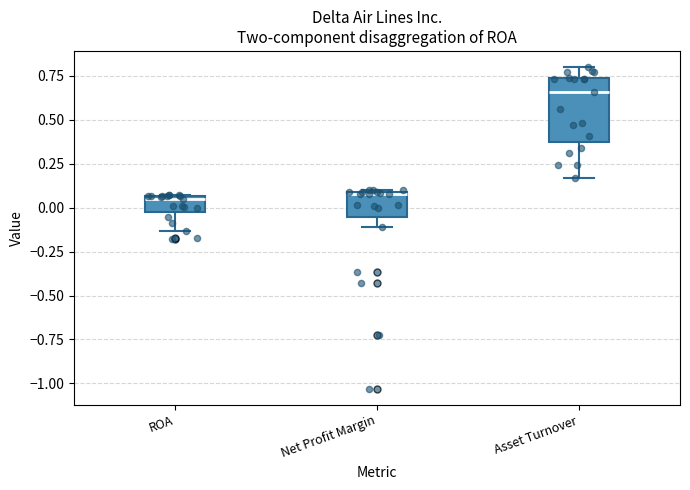

Which box is the tallest, from its lower edge to its upper edge?

Asset Turnover